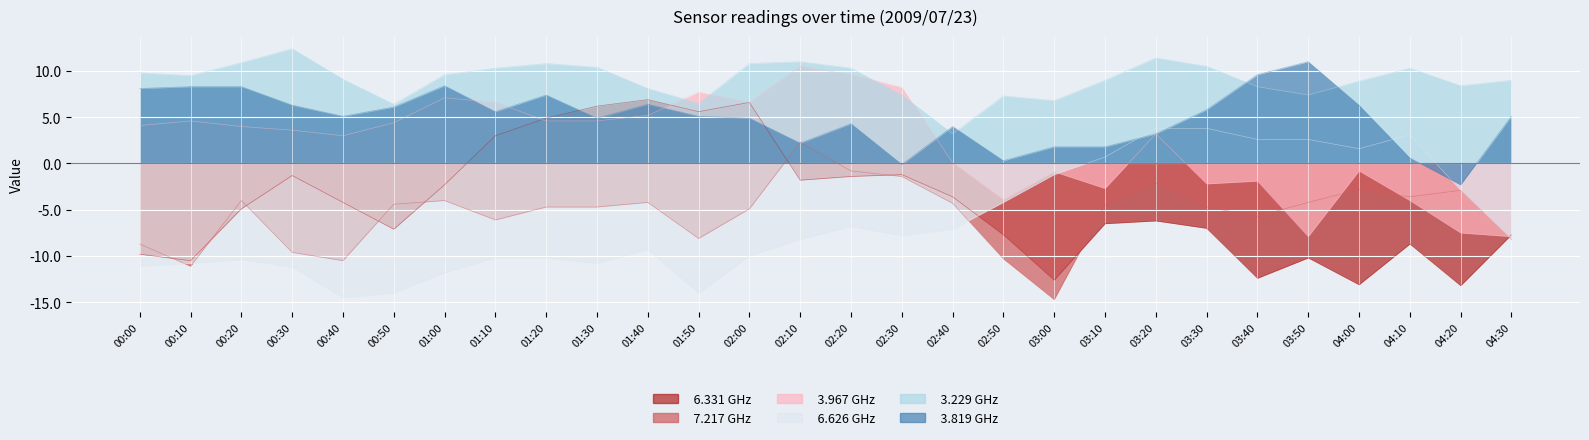

What is the label of the 10th point from the left?

01:30